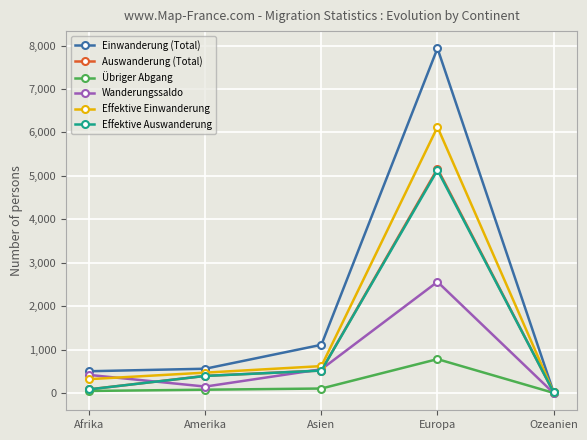

What is the maximum value shown in the chart?

7936